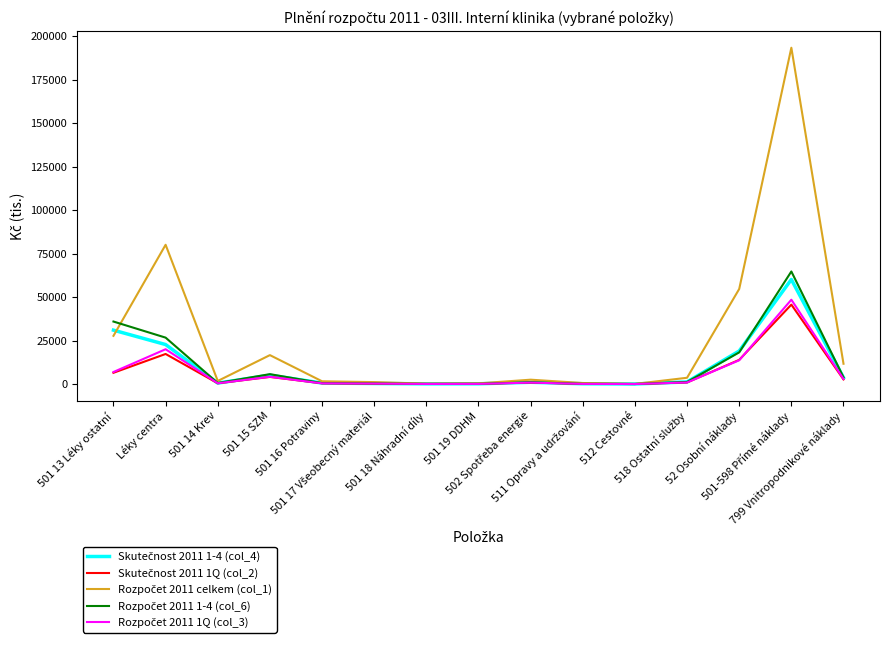

Is this an area chart (filled region under the line)?

No